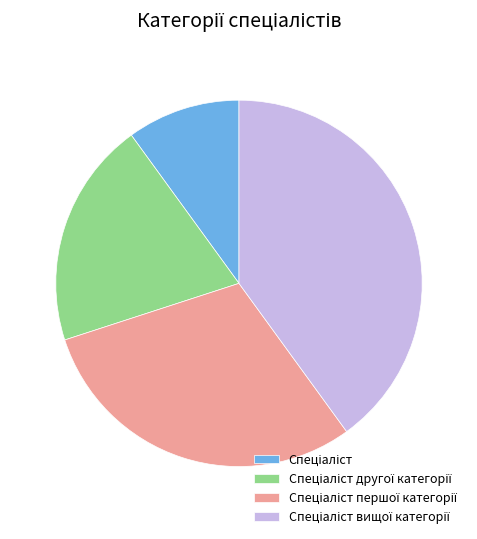

Is there a majority slice in this chart?

No